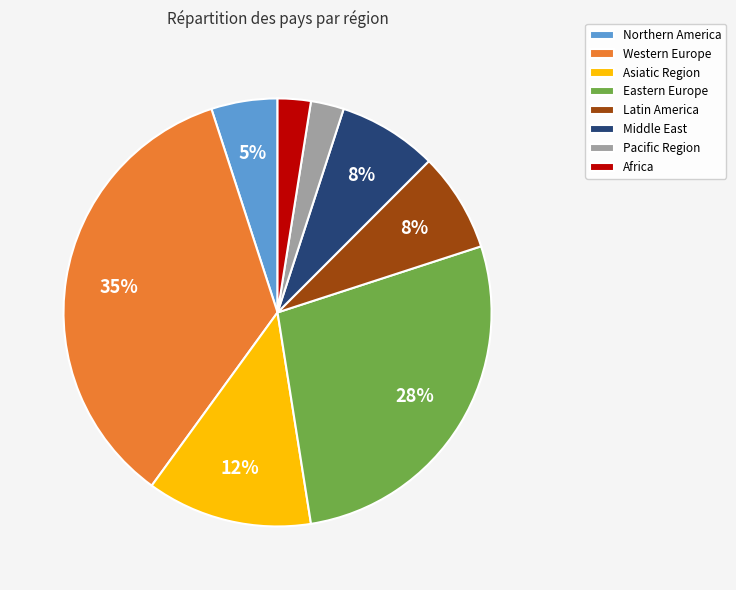

The Africa slice represents 9% of the pie. True or false?

False